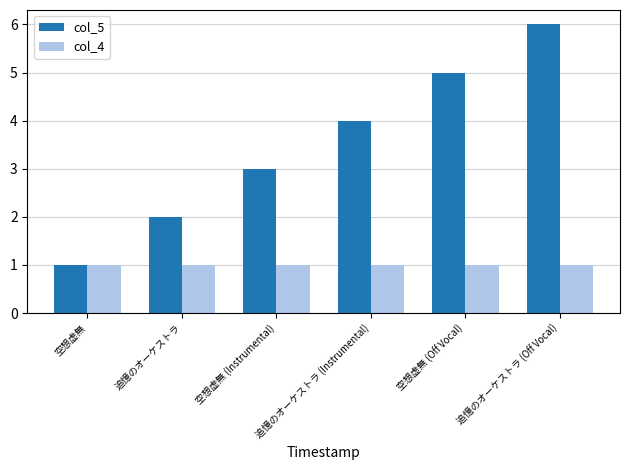

Which series has the widest spread of values?

col_5